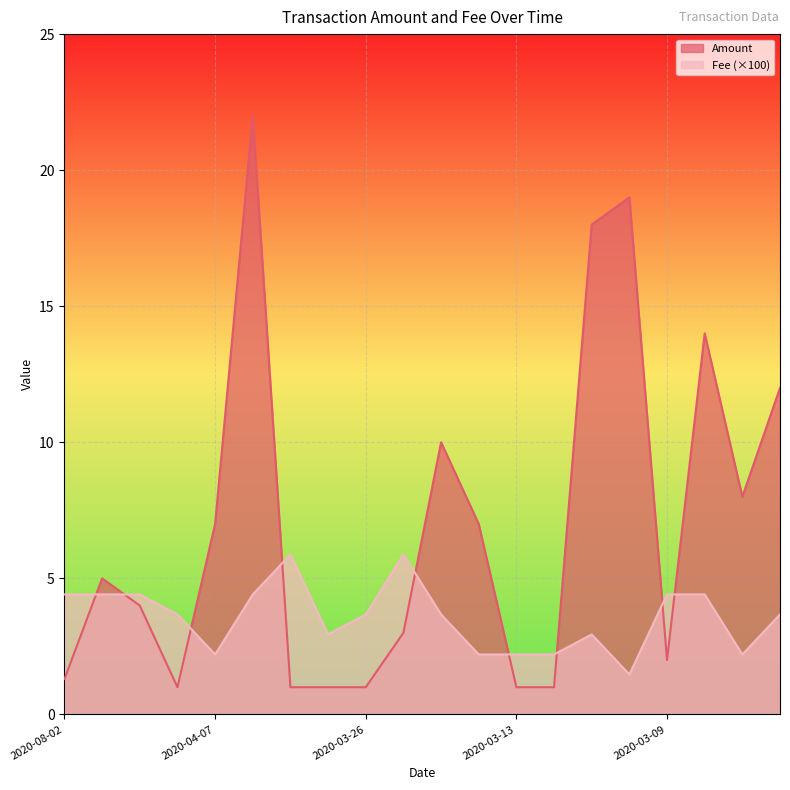

How many series are shown in this chart?

2